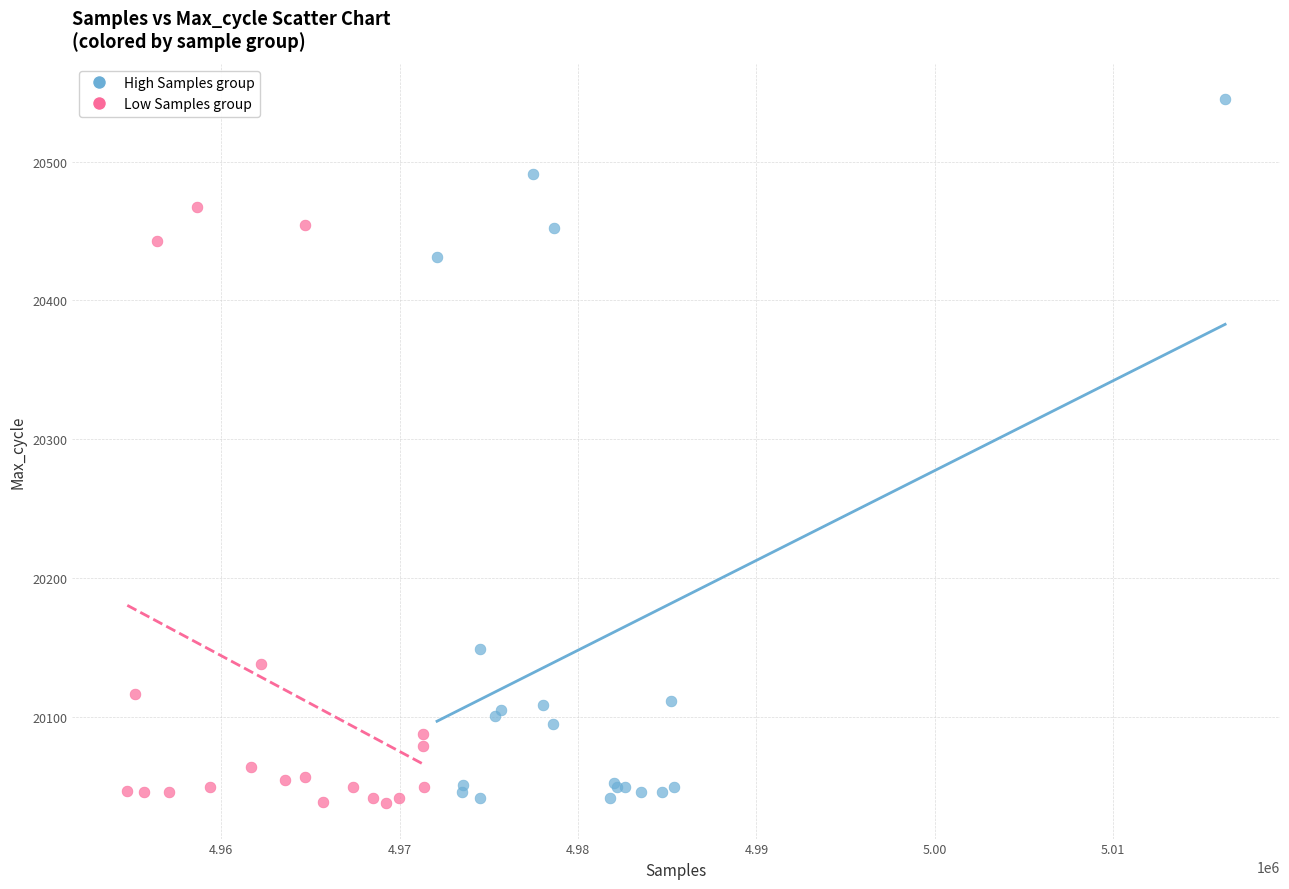

Which series contains the highest Y value?

High Samples group